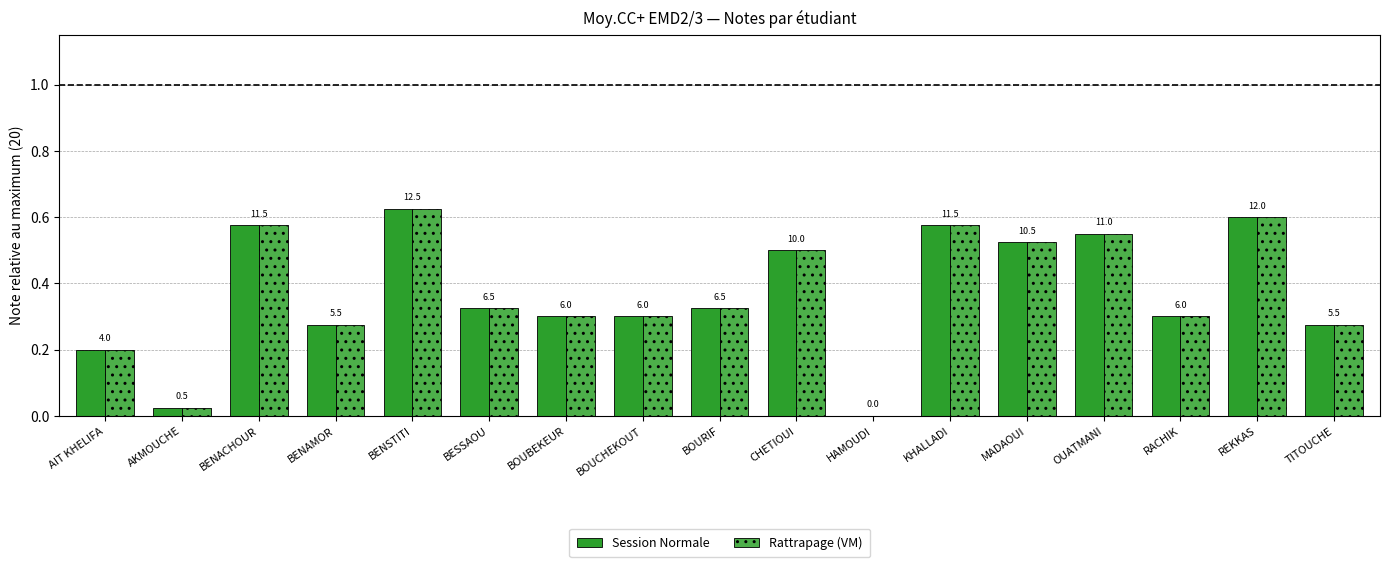

What is the label of the 13th bar from the right?

BENSTITI